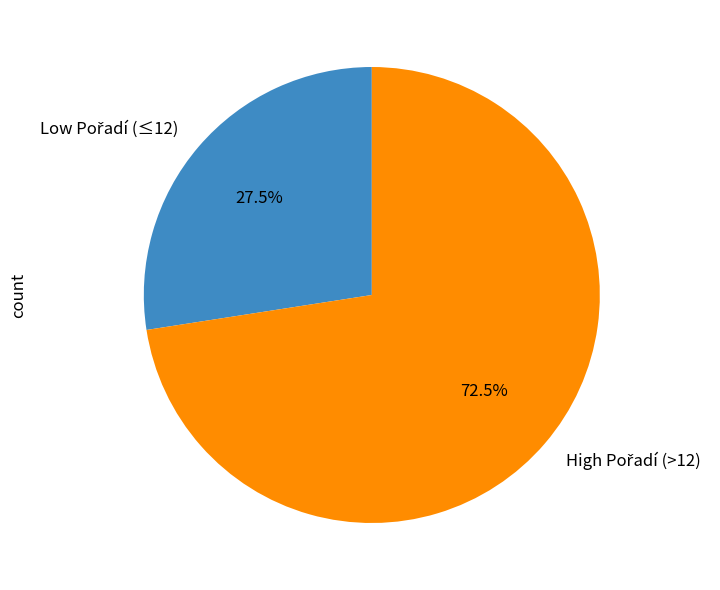

Does any single category account for the majority?

Yes